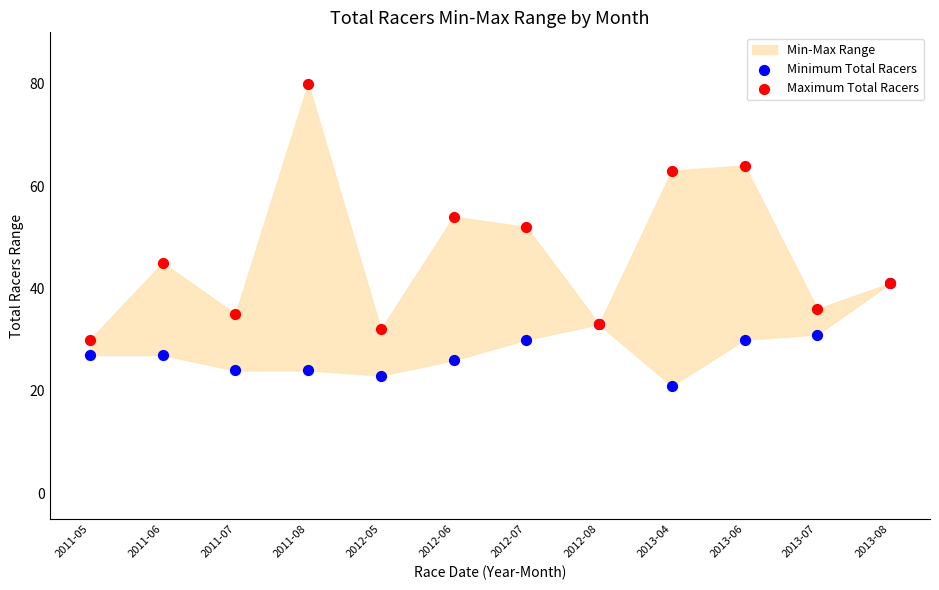

Which series has the largest Y range (max minus min)?

Maximum Total Racers